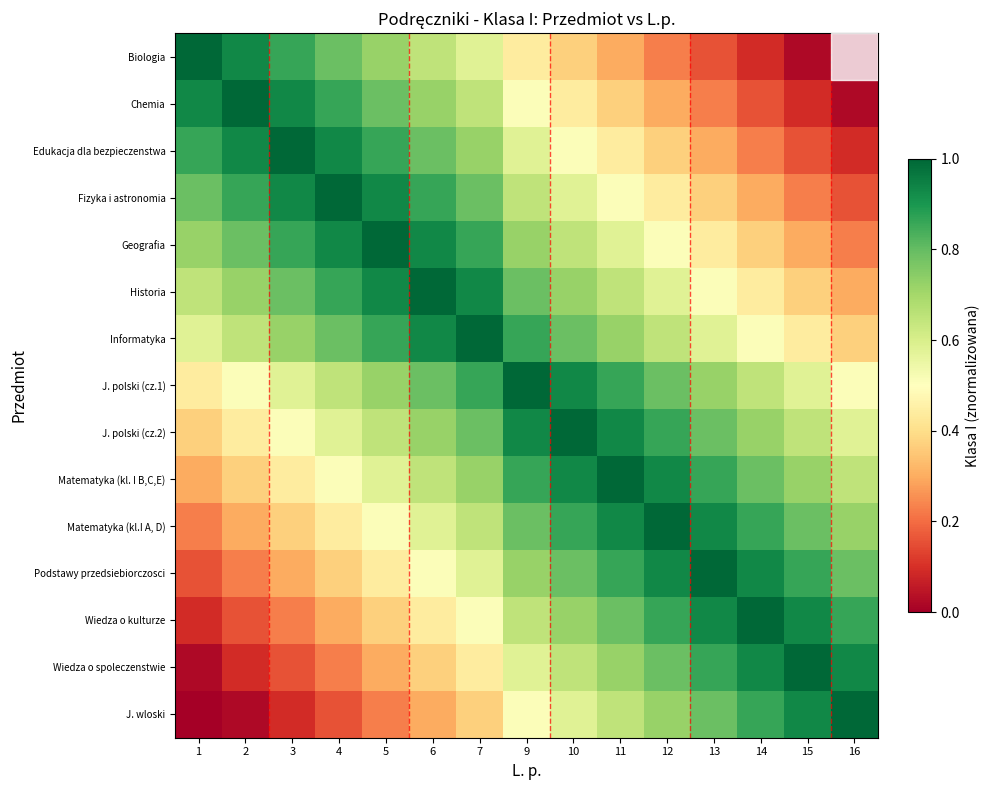

List the series in order of their peak value, lowest first.

Biologia, Chemia, Edukacja dla bezpieczenstwa, Fizyka i astronomia, Geografia, Historia, Informatyka, J. polski (cz.1), J. polski (cz.2), Matematyka (kl. I B,C,E), Matematyka (kl.I A, D), Podstawy przedsiebiorczosci, Wiedza o kulturze, Wiedza o spoleczenstwie, J. wloski